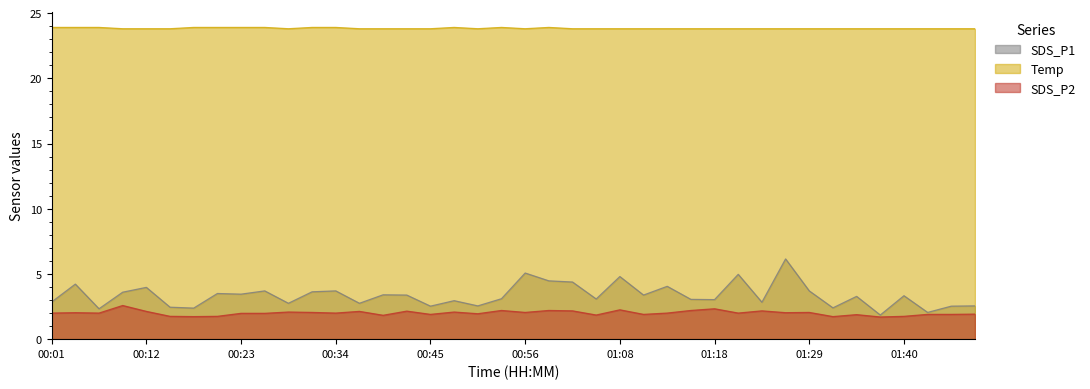

Which series has the widest spread of values?

SDS_P1